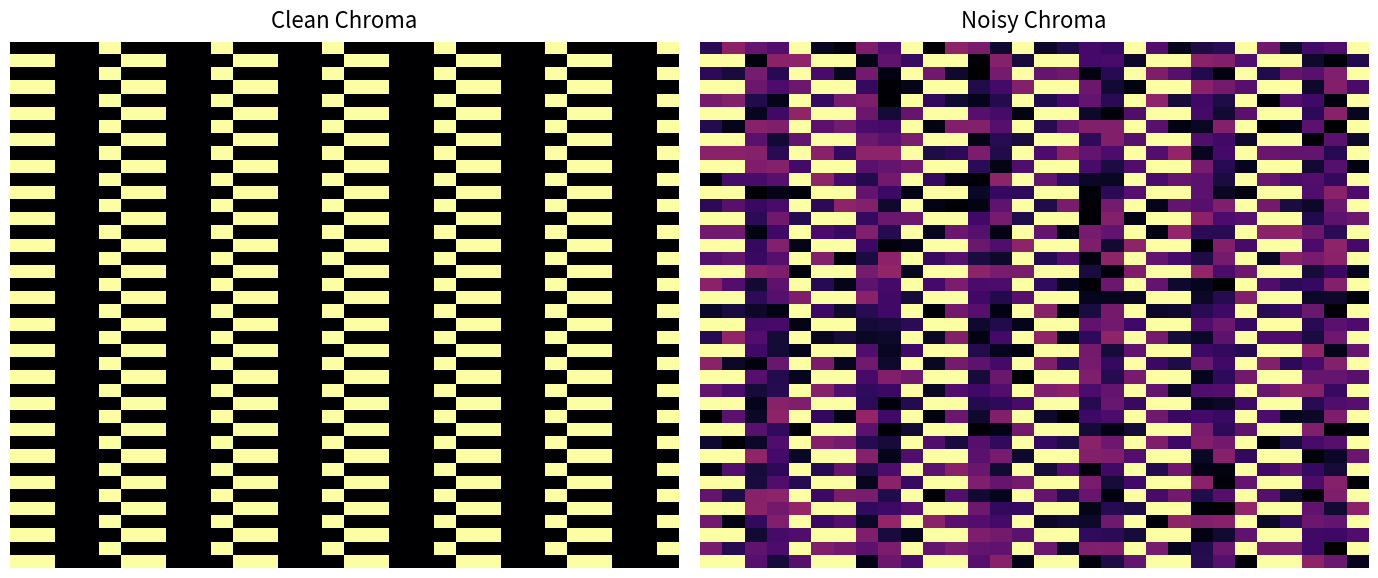

What is the spread (max minus min) of values at 22?

0.4